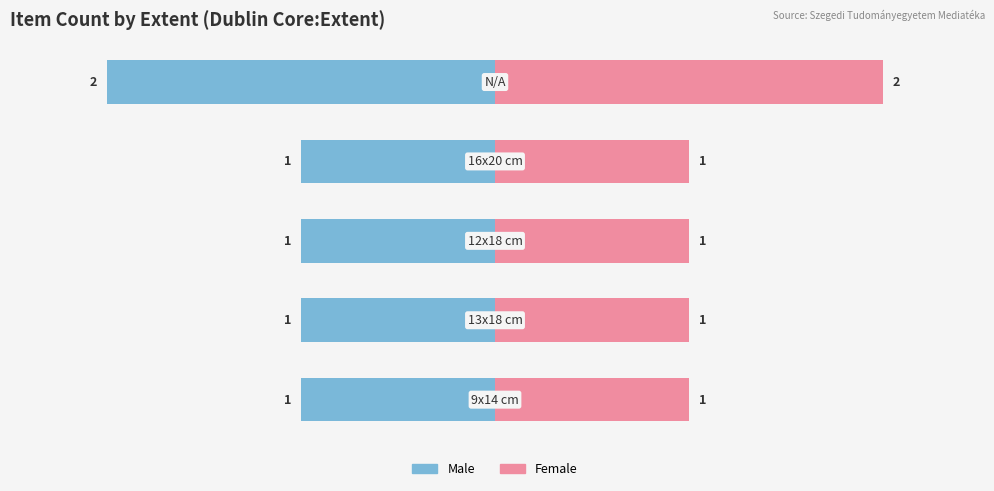

How many values in the Male series are below -1?

1